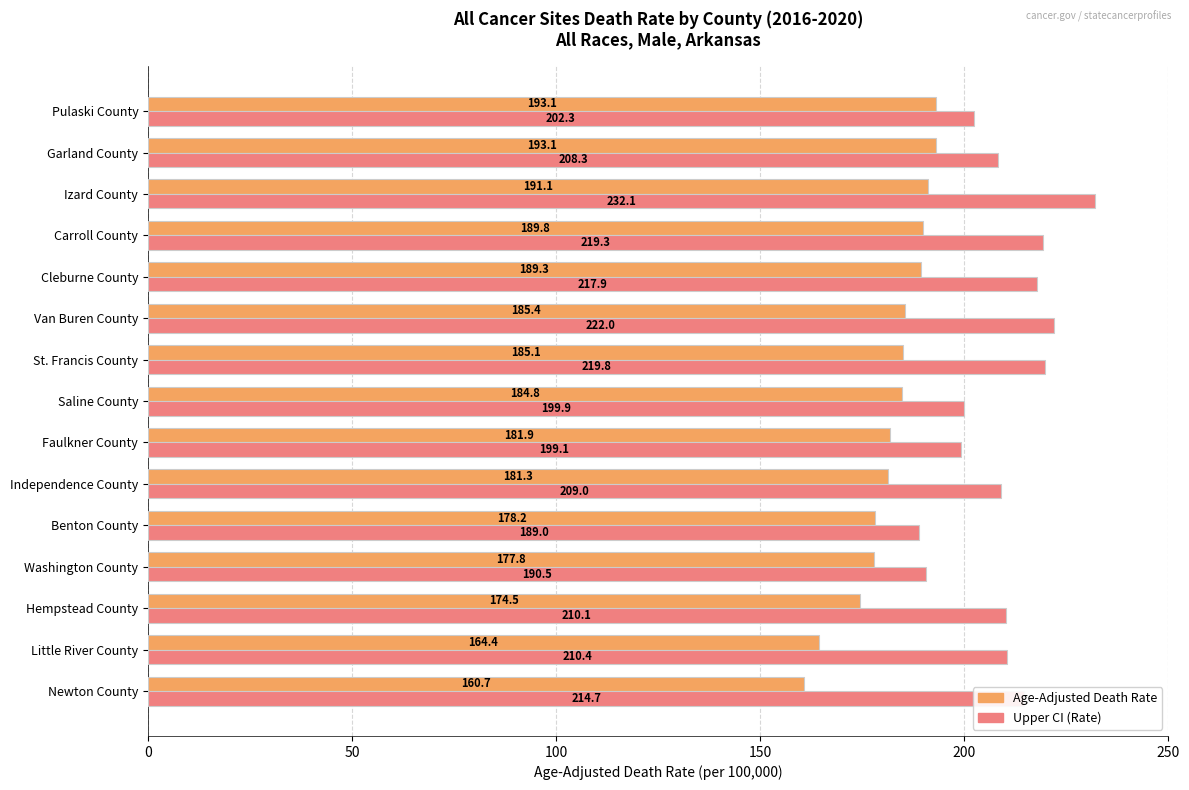

Rank the series by their maximum value, from highest to lowest.

Upper CI (Rate), Age-Adjusted Death Rate